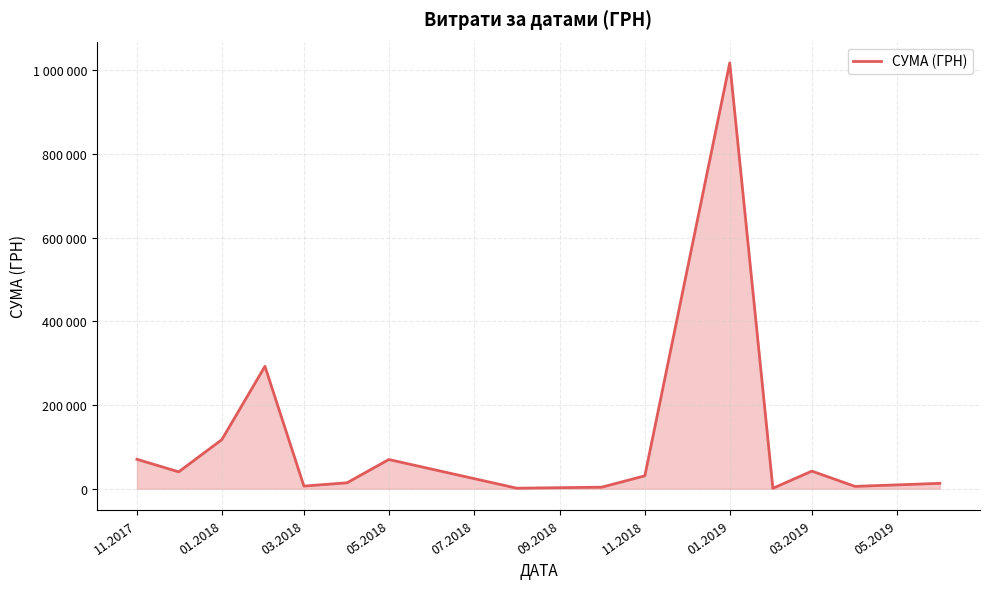

Does the chart display data point markers on the line(s)?

No